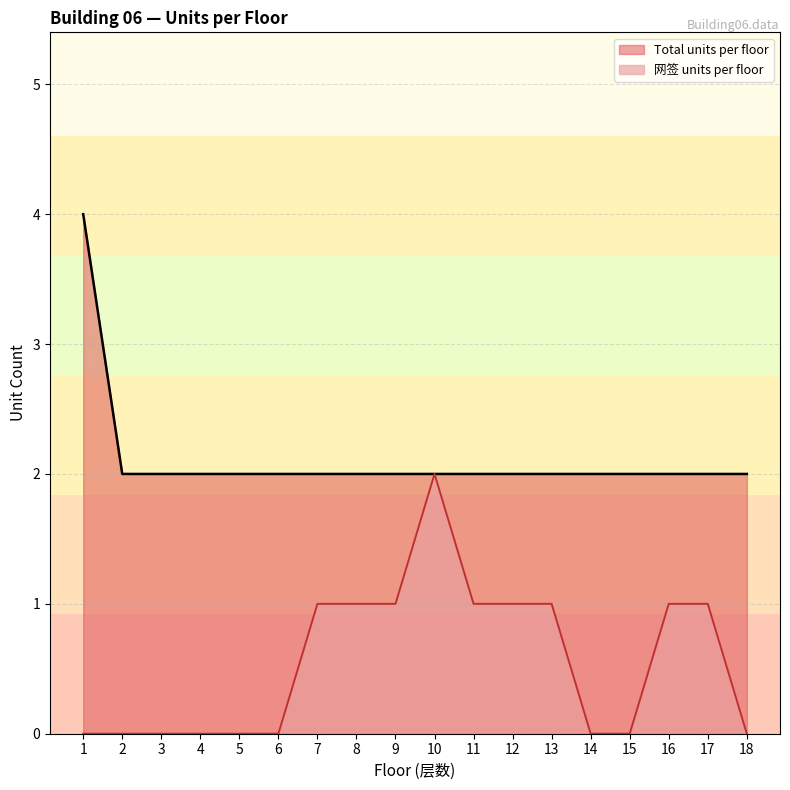

What is the value of the Total units per floor point at the 16th from the left?

2